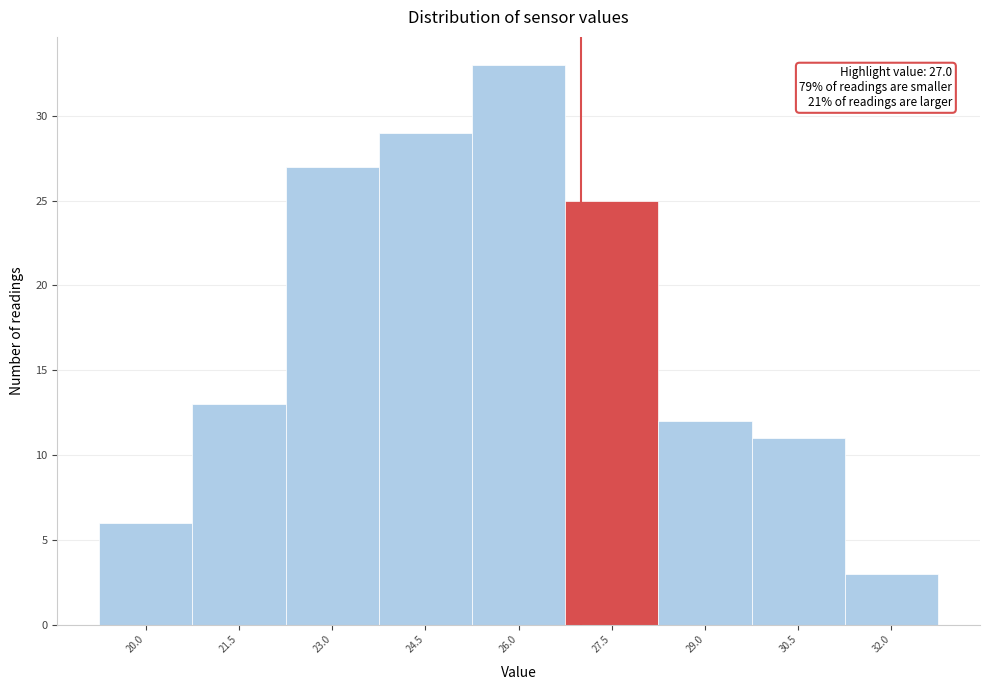

Which range on the x-axis has the tallest bar?

25.25 to 26.75